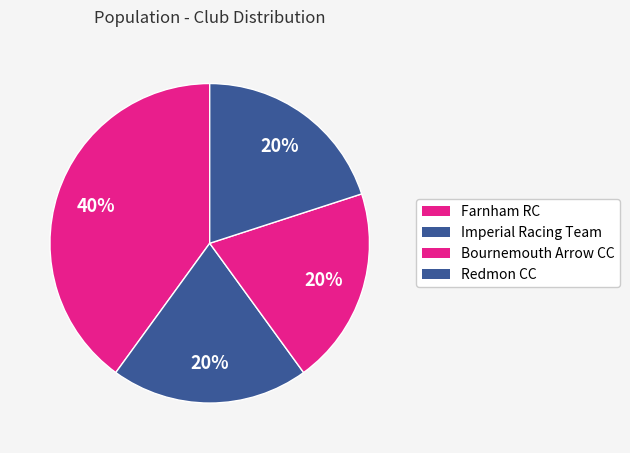

Does any single category account for the majority?

No